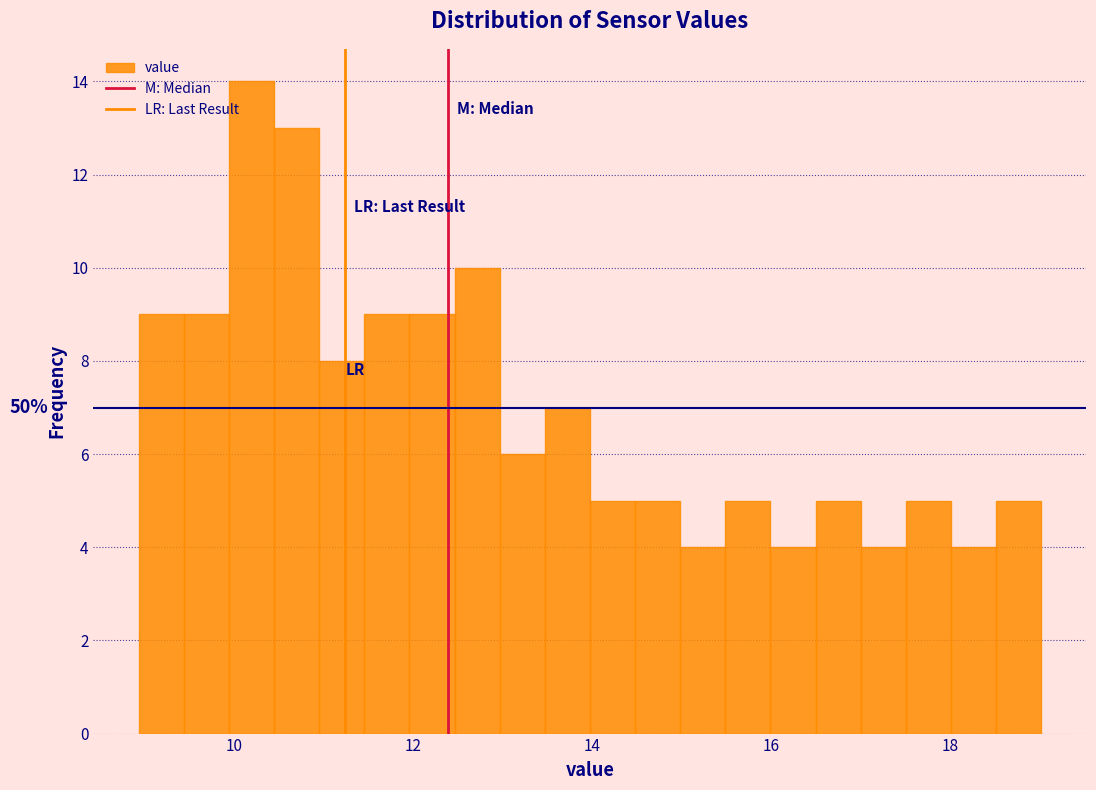

Read against the x-axis, roughly where is the centre of the tallest bar?

10.2